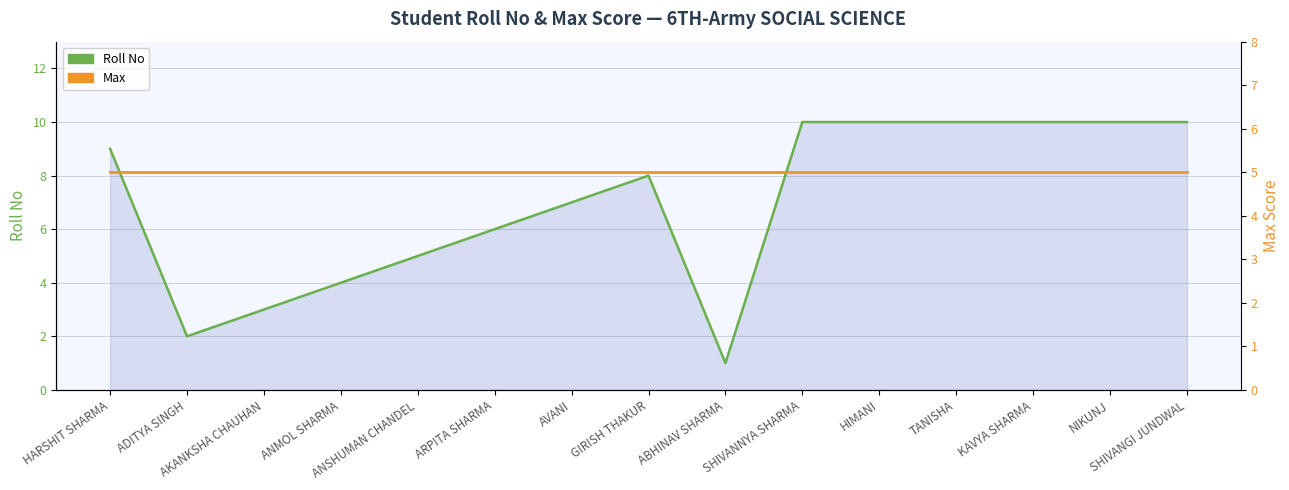

What is the average value of the Roll No series?

7